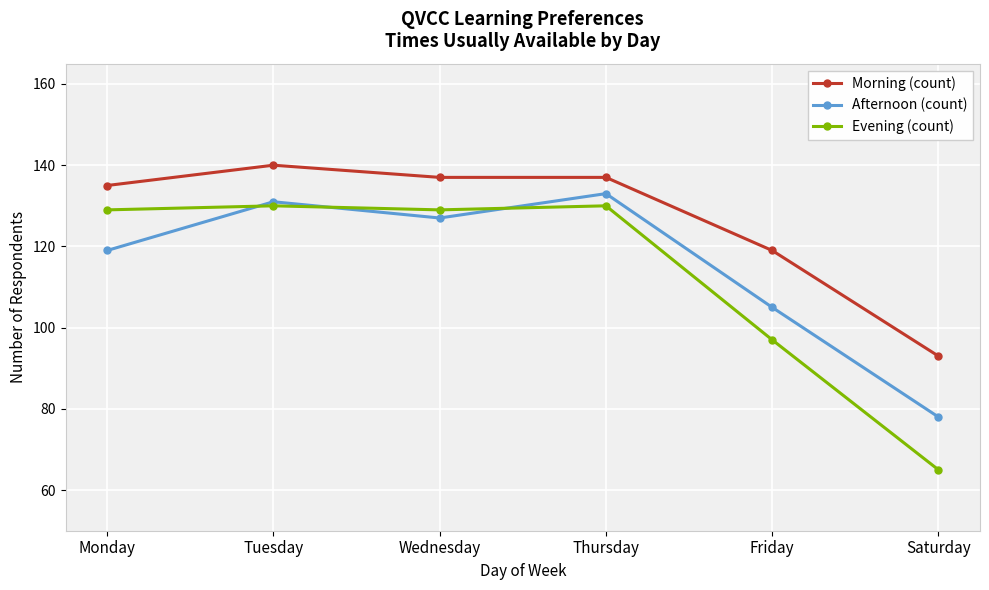

What is the greatest value displayed?

140